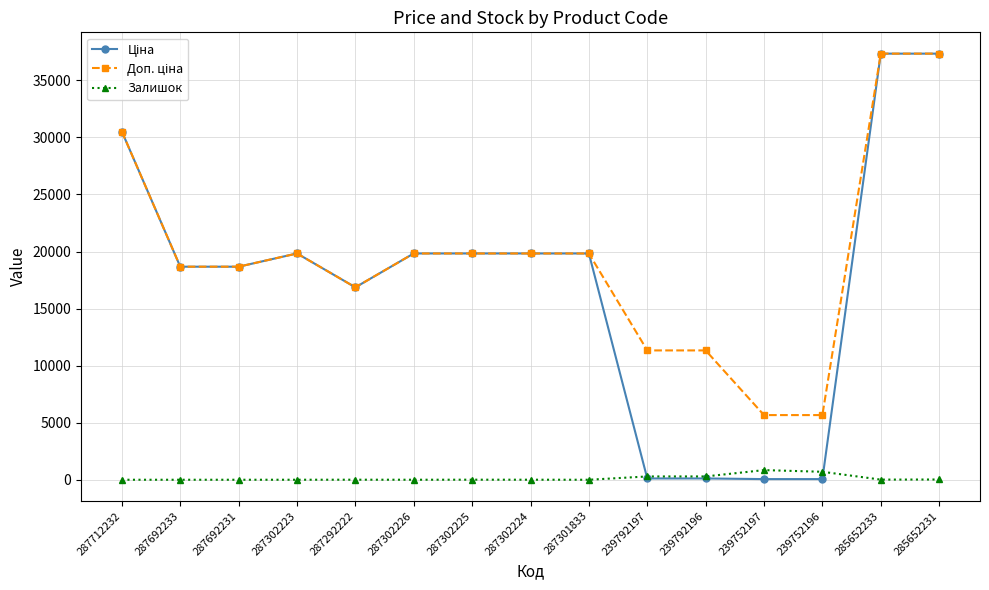

True or false: Залишок has more than 2 interior local peaks.

True